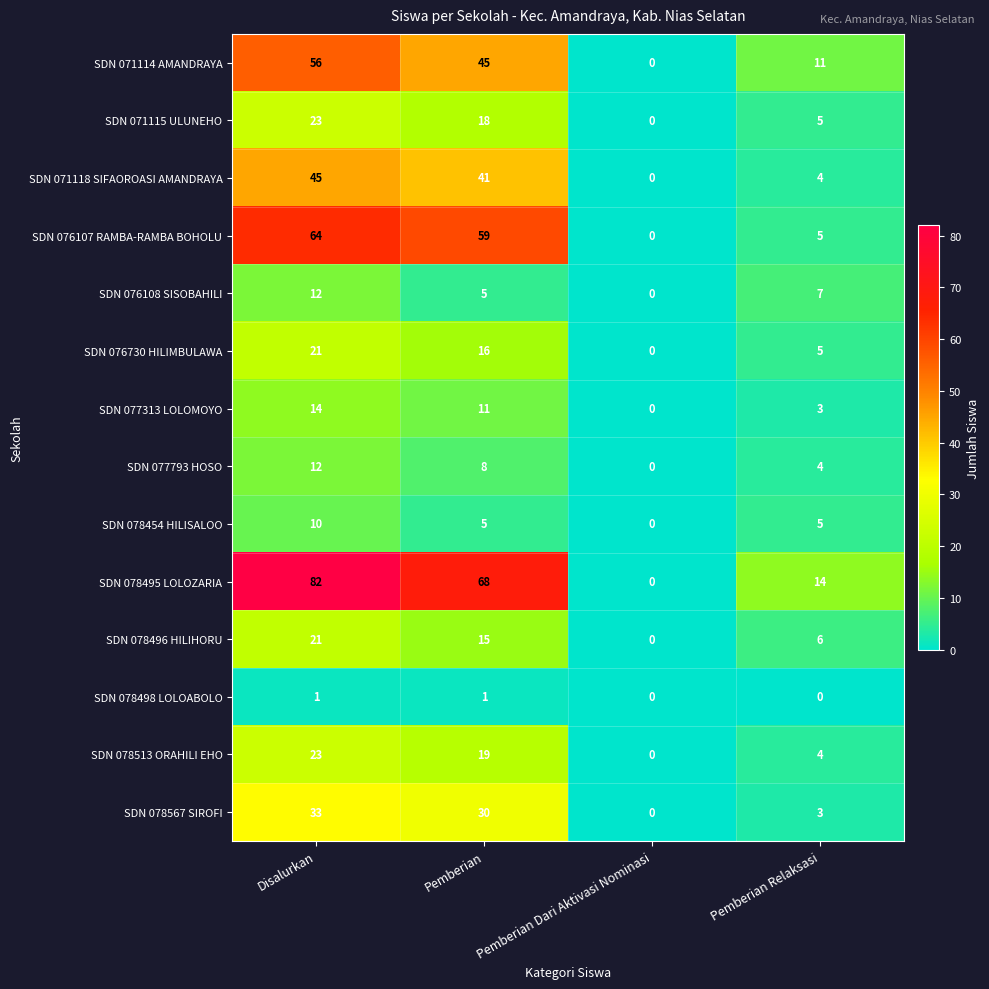

How many positive values does the SDN 071114 AMANDRAYA series have?

3